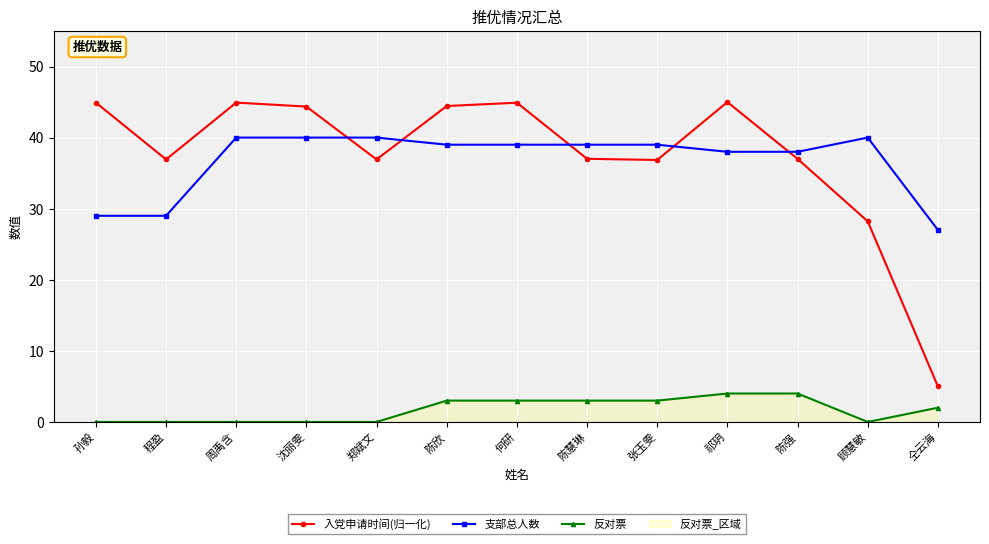

What is the value of the 支部总人数 point at the 8th from the left?

39.0